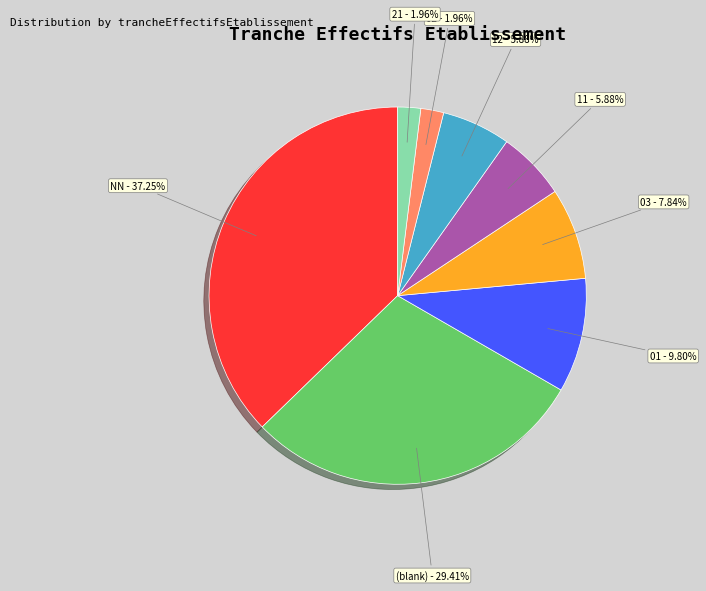

Does (blank) account for over 50% of the chart?

No